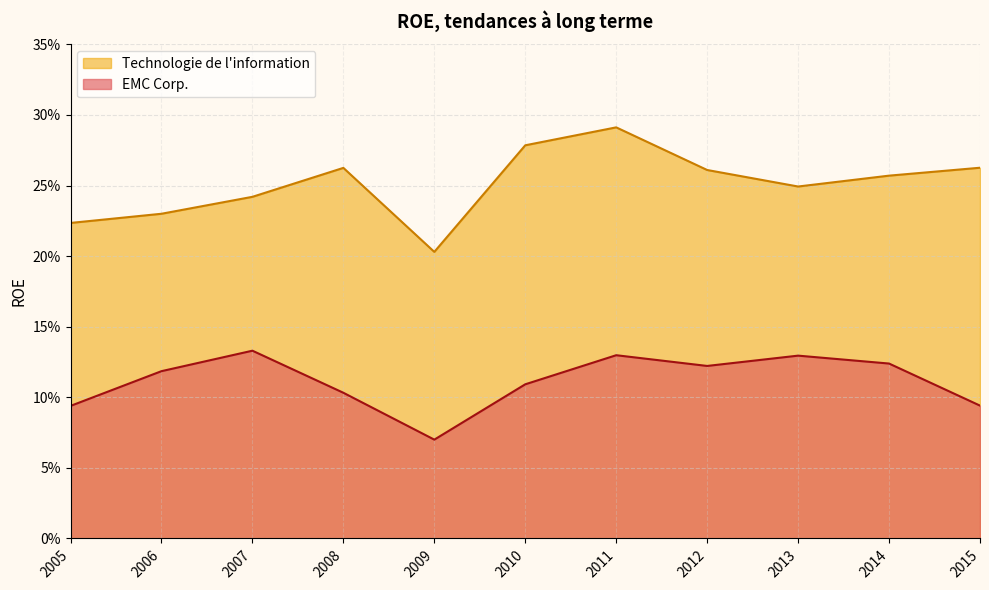

How many EMC Corp. values are between 0 and 1?

11